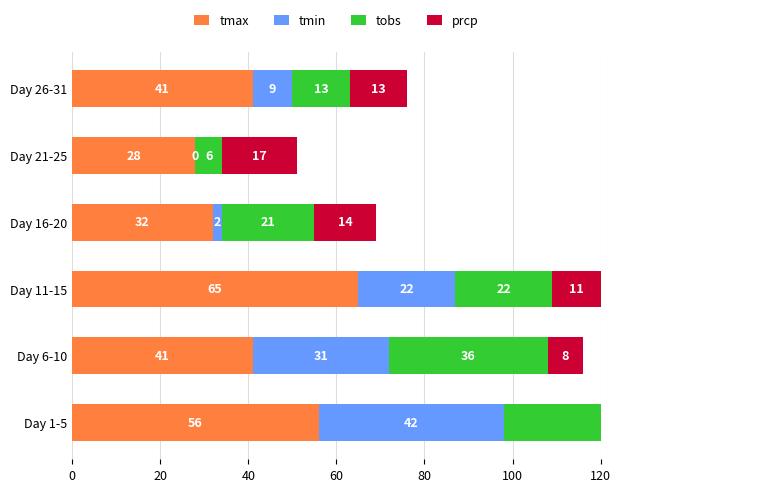

How many values in the tmax series exceed 41?

2